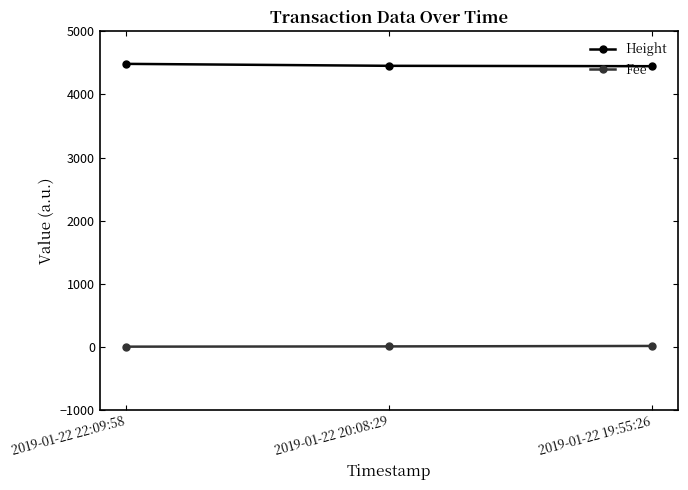

What is the spread (max minus min) of values at 2019-01-22 19:55:26?

4437.8